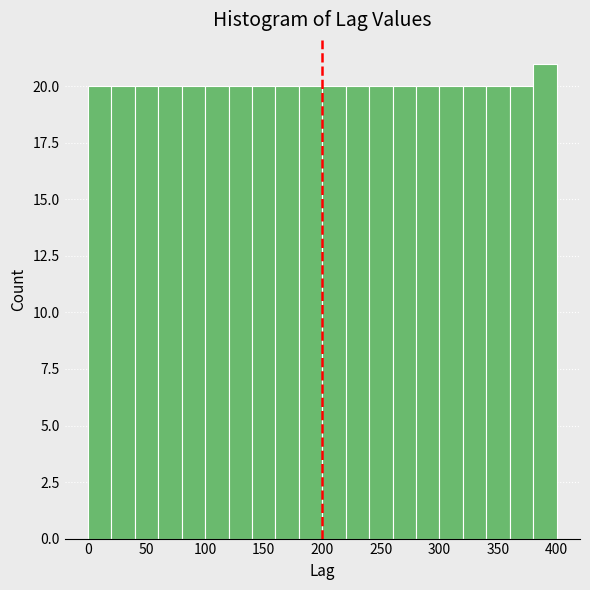

How tall is the bar that spans 200 to 220 on the x-axis? The values are not printed on the chart, so give them approximately, as read against the axis.

20